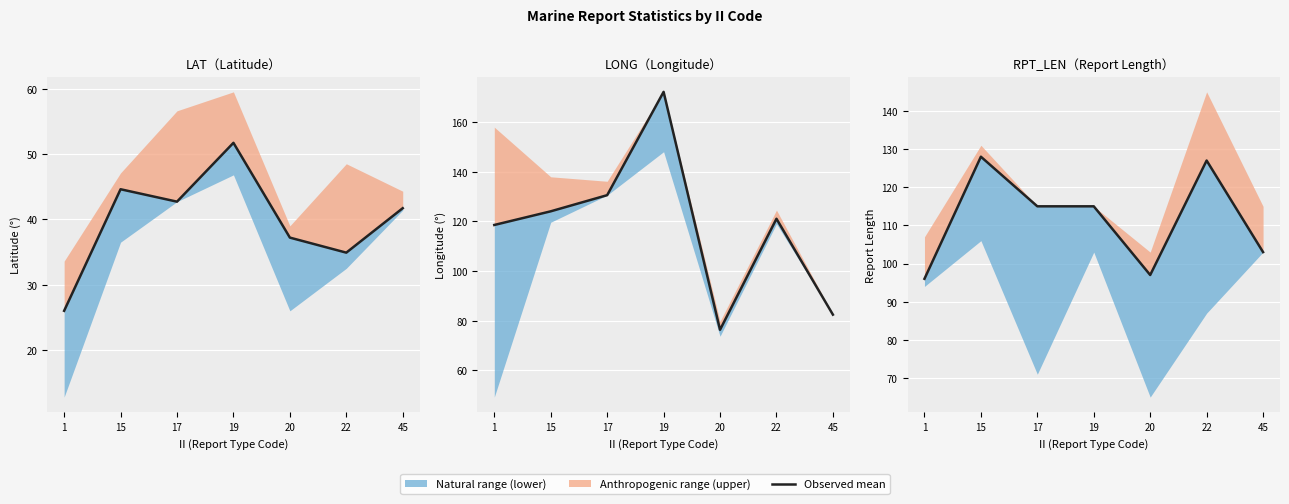

List the labels in order of value, smallest first.

1, 20, 45, 17, 19, 22, 15